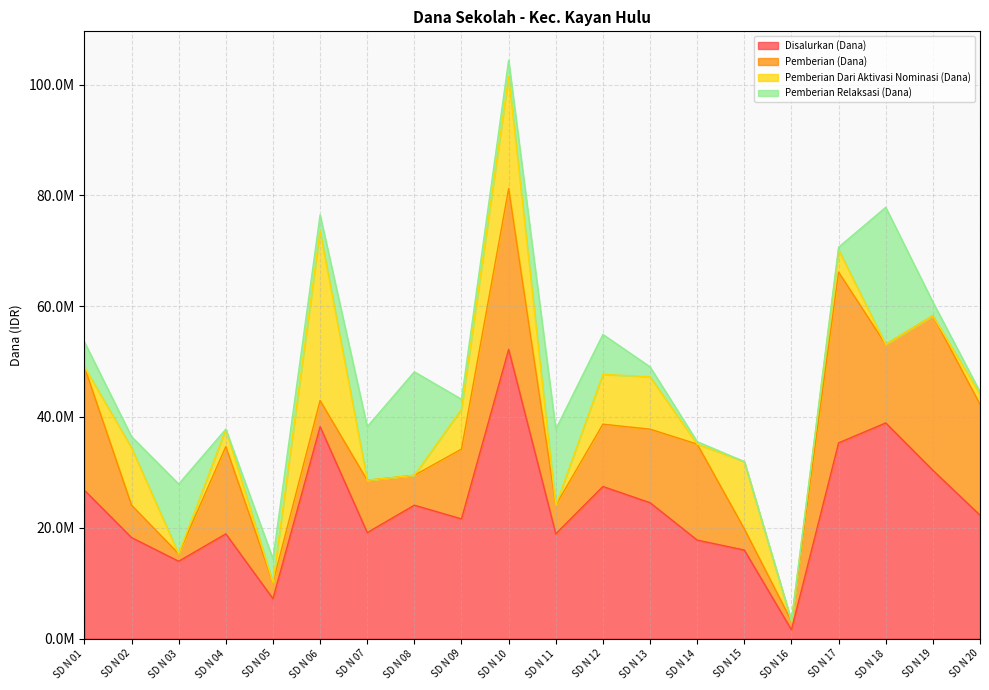

What is the maximum value shown in the chart?

52200000